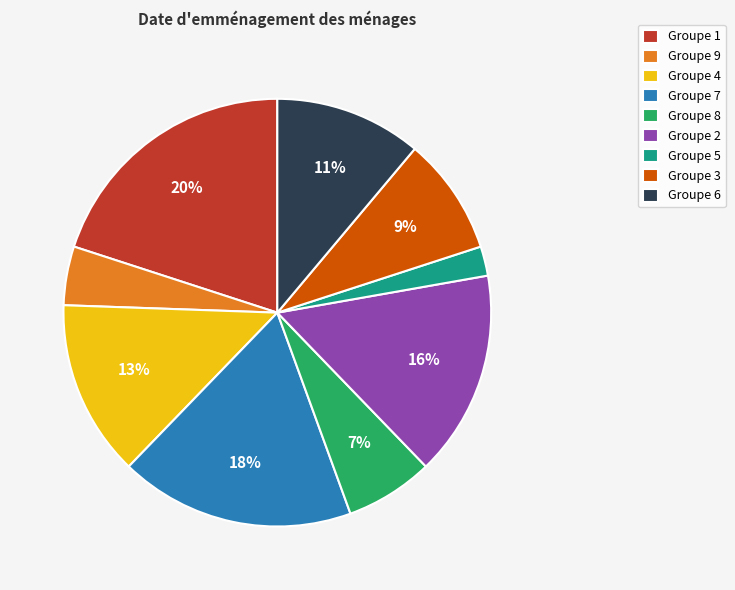

What is the smallest slice in the pie chart?

Groupe 5